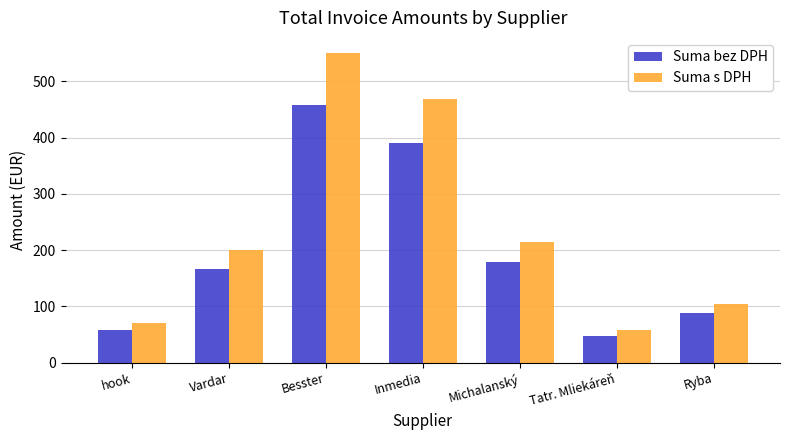

Is the value of Suma bez DPH at Tatr. Mliekáreň greater than the value of Suma s DPH at Ryba?

No